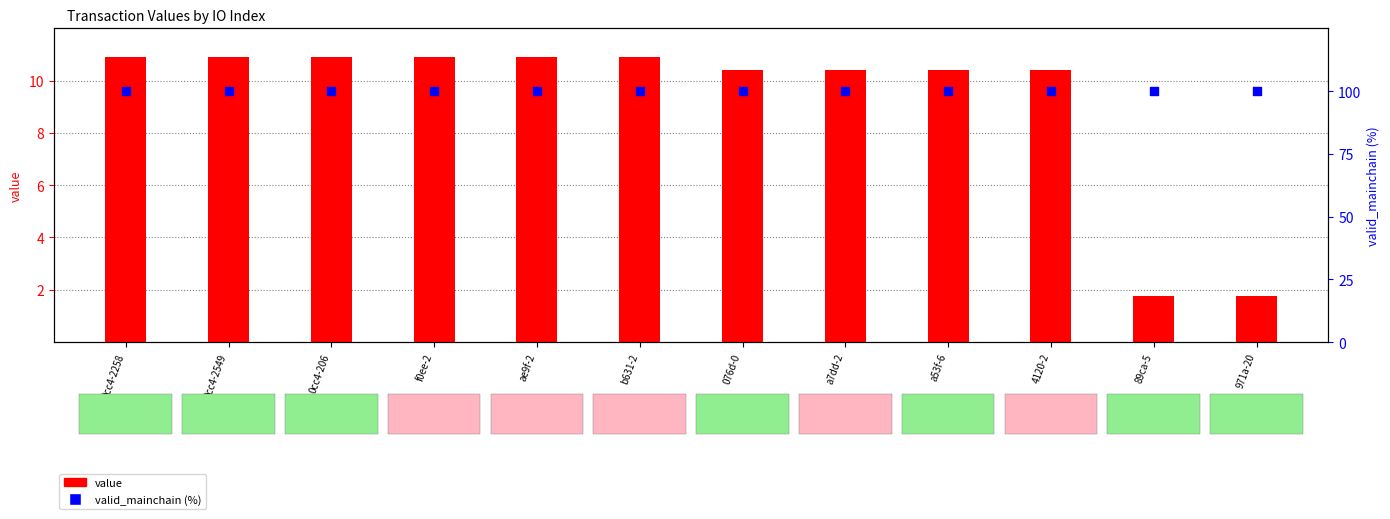

Is the value of valid_mainchain (%) at a7dd-2 greater than the value of value at 0cc4-206?

Yes